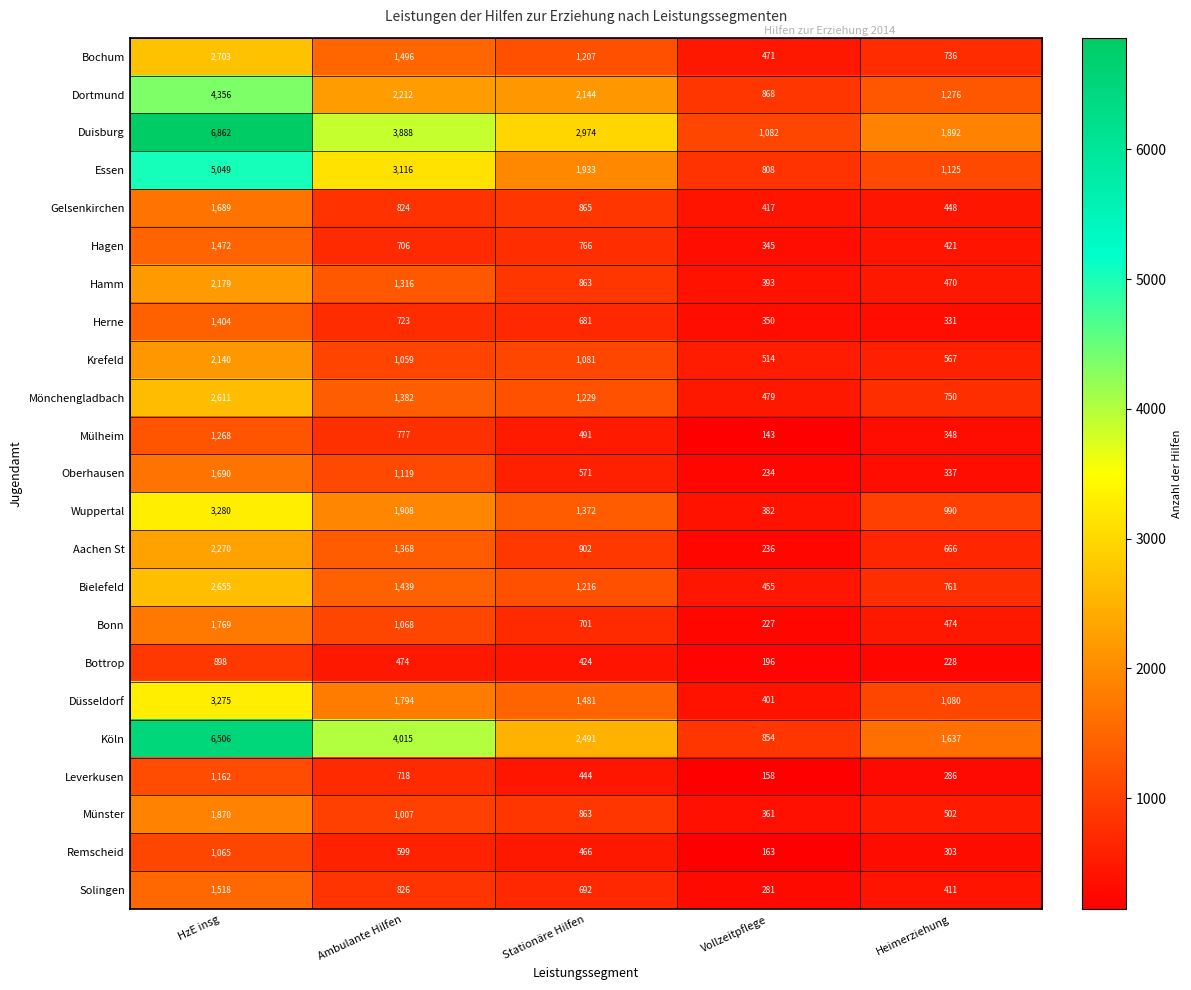

The Hagen series shows 333 at Stationäre Hilfen. True or false?

False